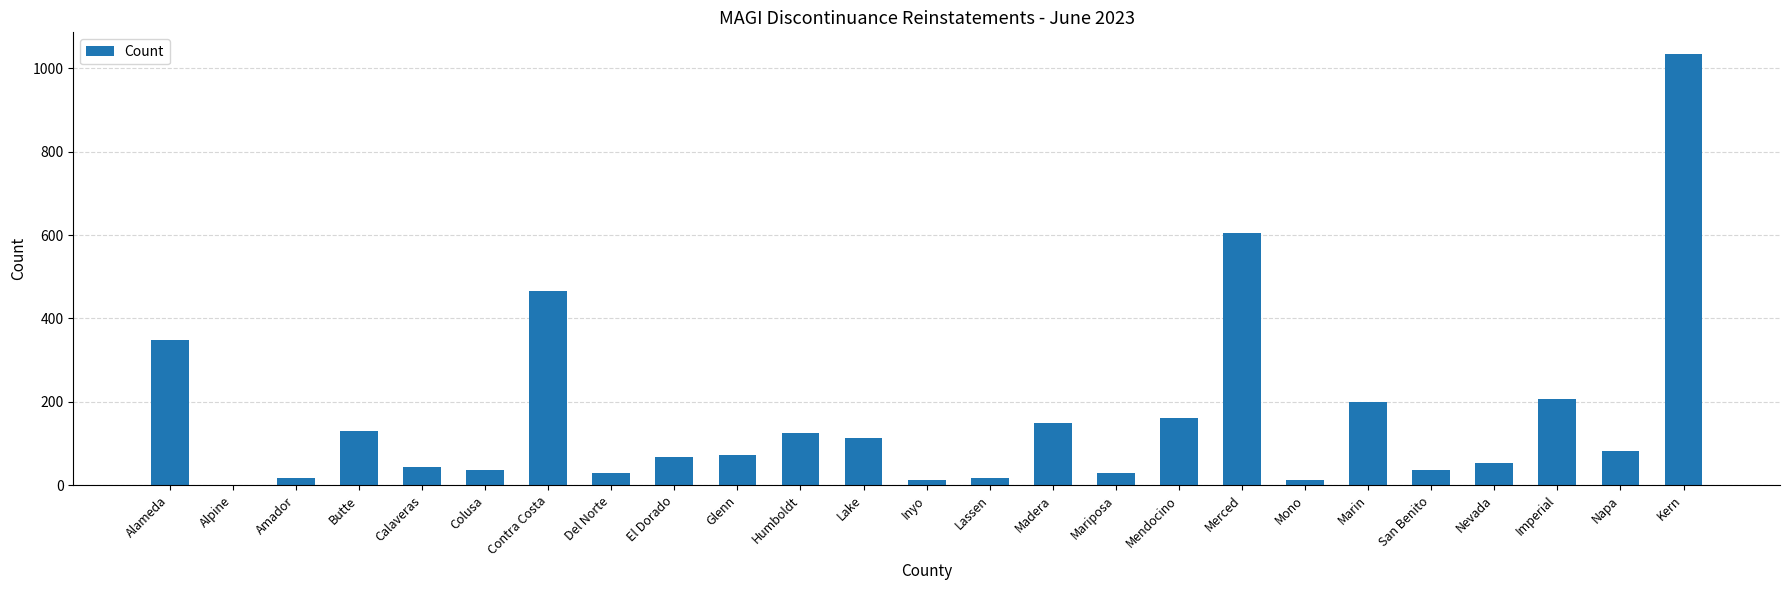

Are the bars horizontal?

No